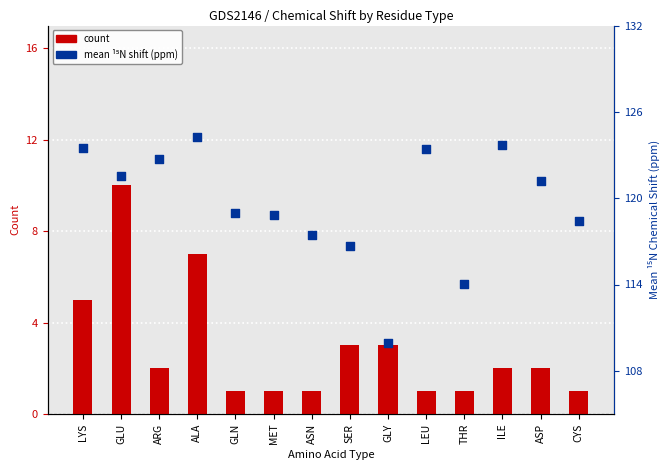

Which series contains the lowest Y value?

count